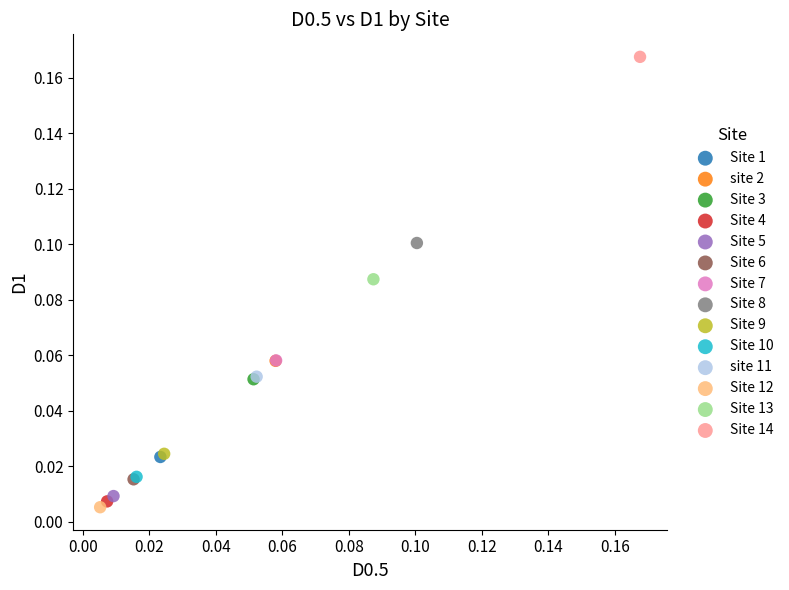

Which series contains the lowest Y value?

Site 12